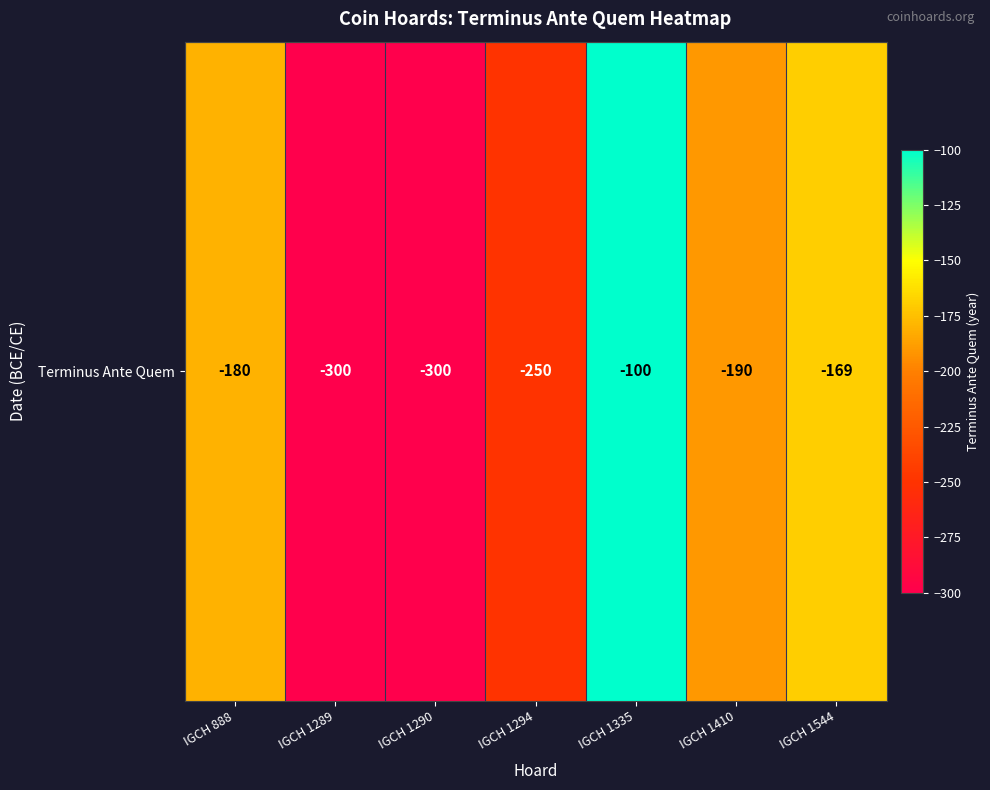

What is the minimum value shown in the chart?

-300